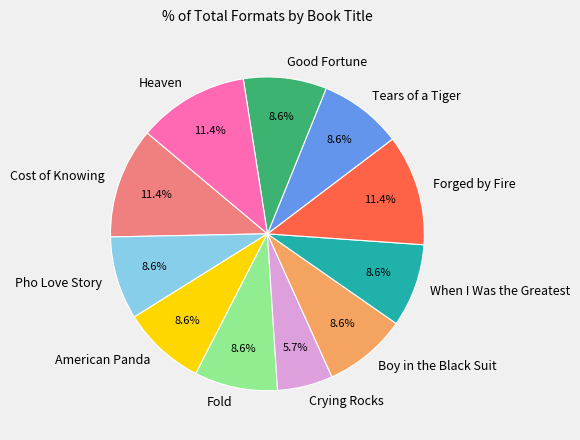

True or false: When I Was the Greatest accounts for 9% of the total.

True